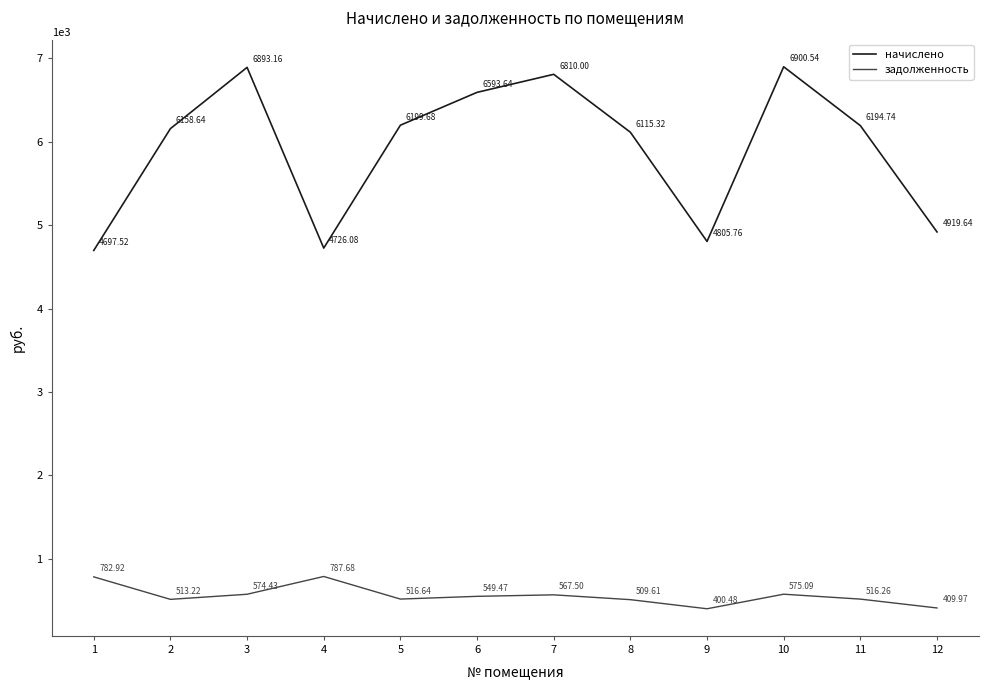

True or false: начислено has more than 2 interior local peaks.

True